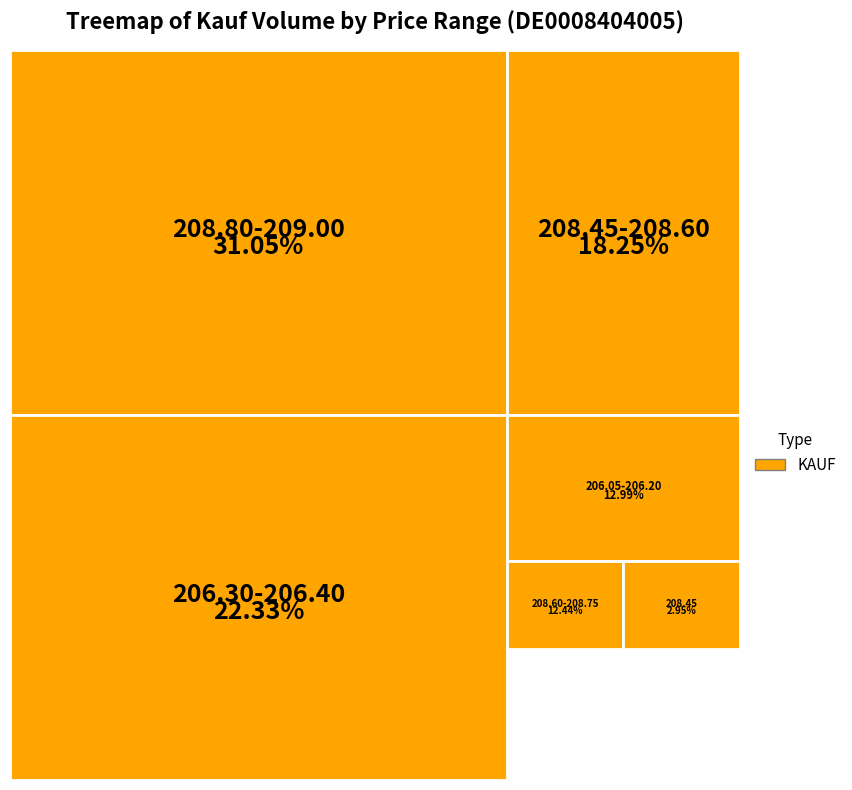

Is it true that 25 is 1% of the pie?

False